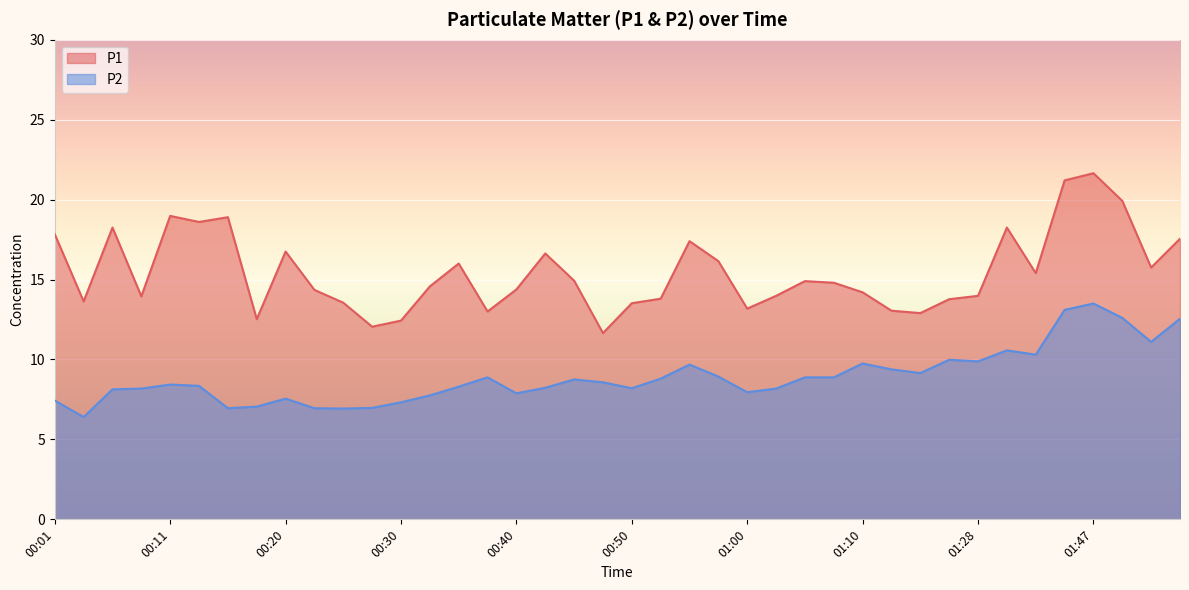

How many data points in P2 are less than 8?

12